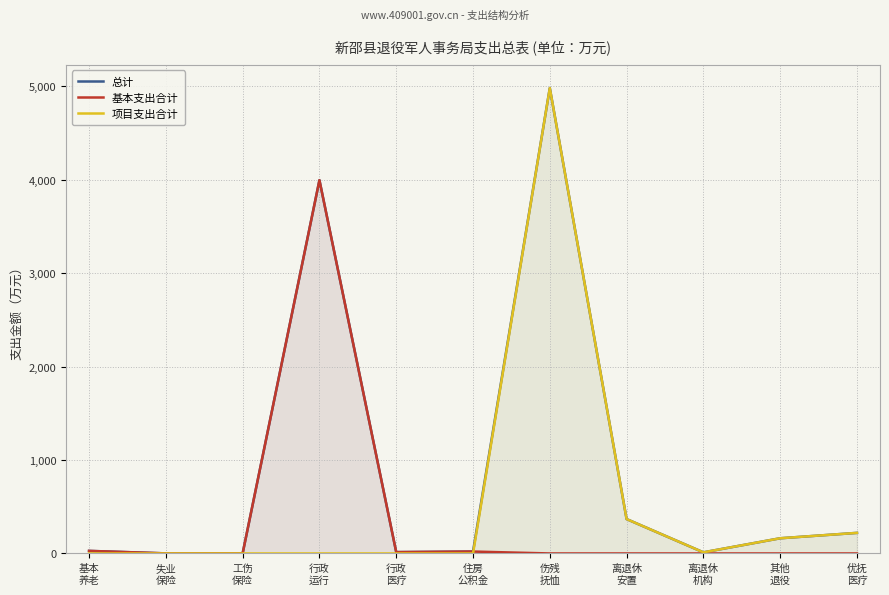

What is the label of the 8th point from the right?

行政
运行